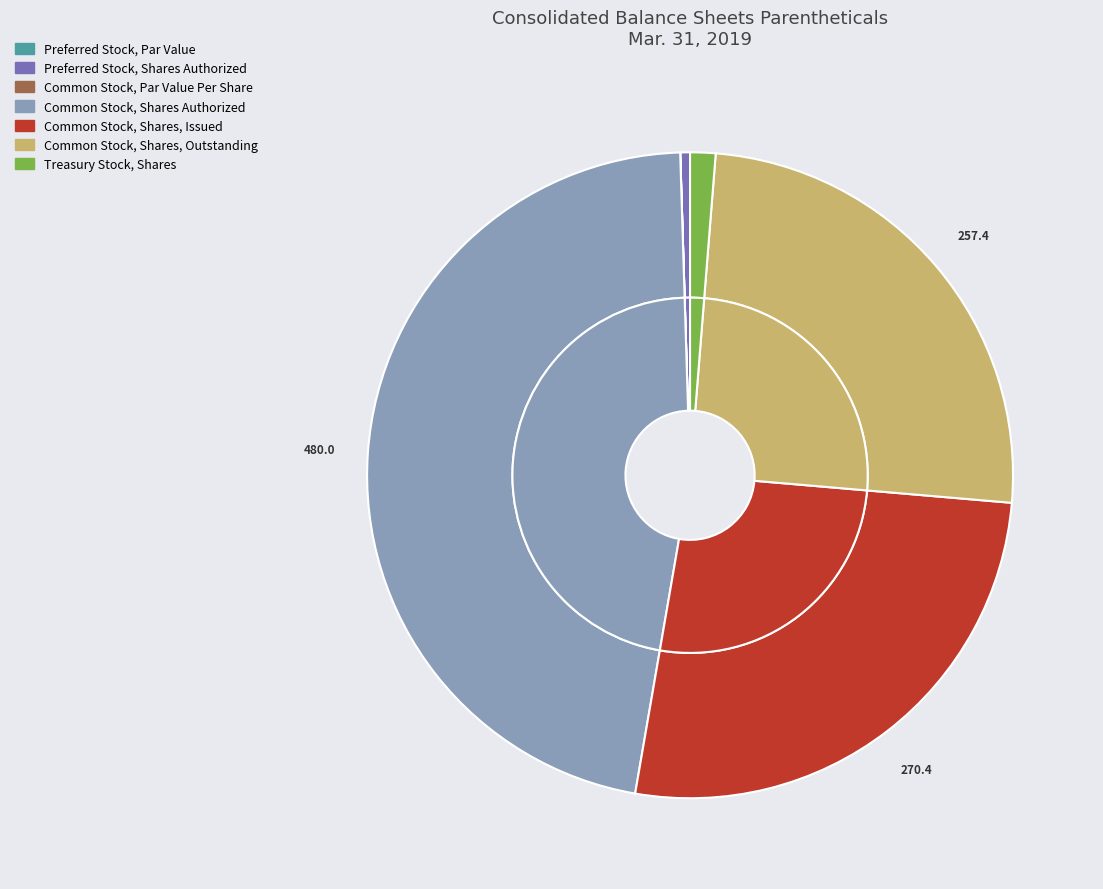

Do Preferred Stock, Par Value and Treasury Stock, Shares together represent more than half of the pie?

No